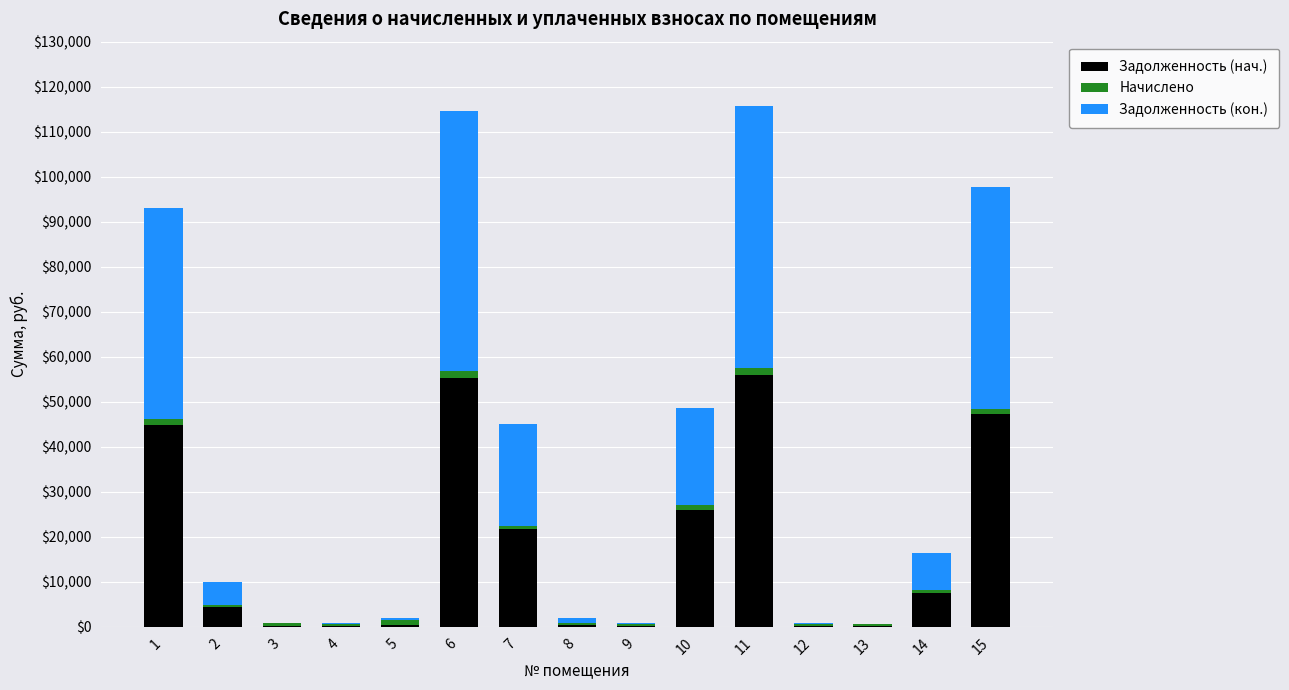

What is the maximum value for Задолженность (нач.)?

55945.4